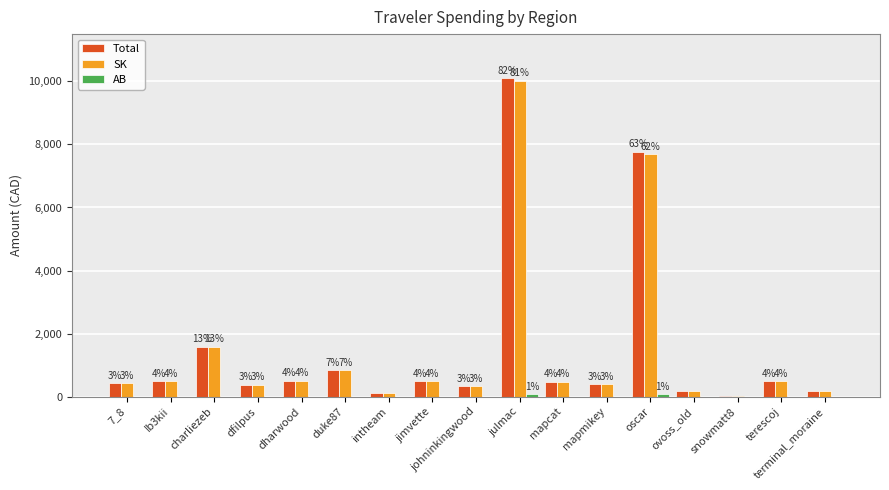

Between charliezeb and johninkingwood, which series saw the biggest shift?

Total